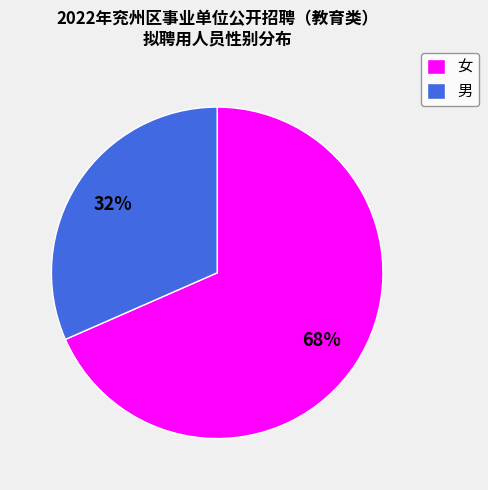

How many slices are in this pie chart?

2